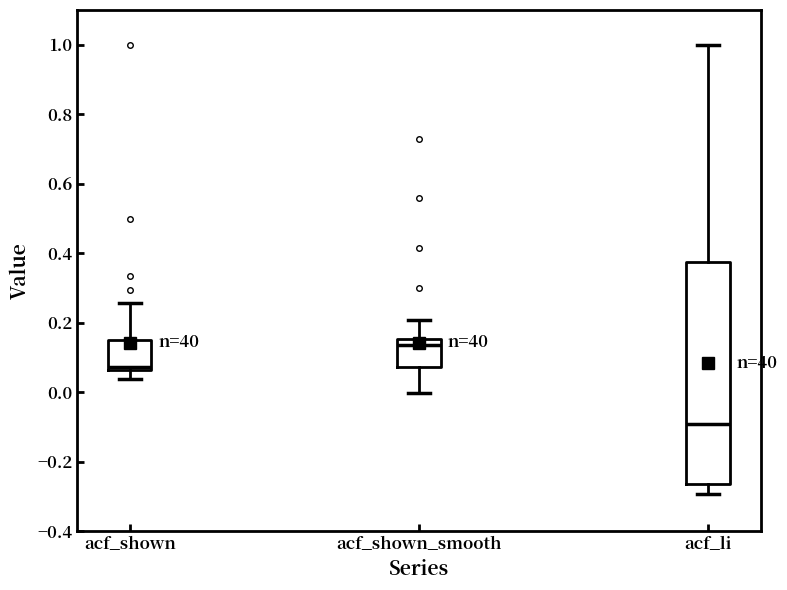

Which box's median line is the lowest?

acf_li